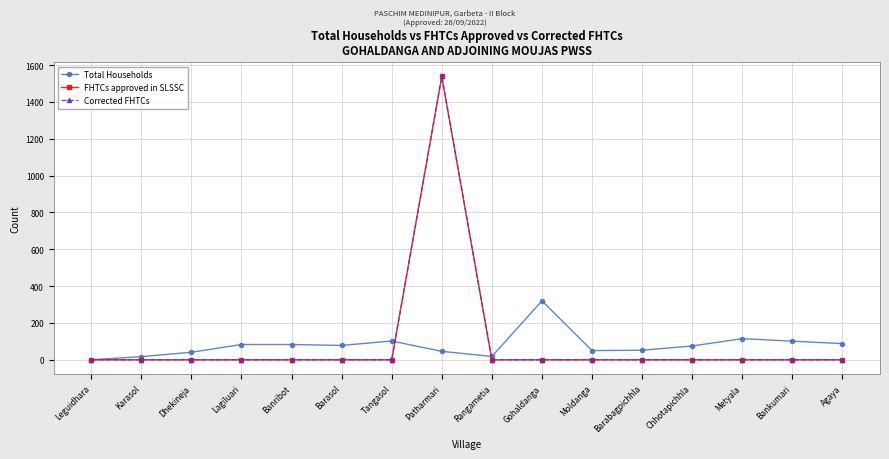

Rank the series at Agaya from lowest to highest value.

FHTCs approved in SLSSC, Corrected FHTCs, Total Households